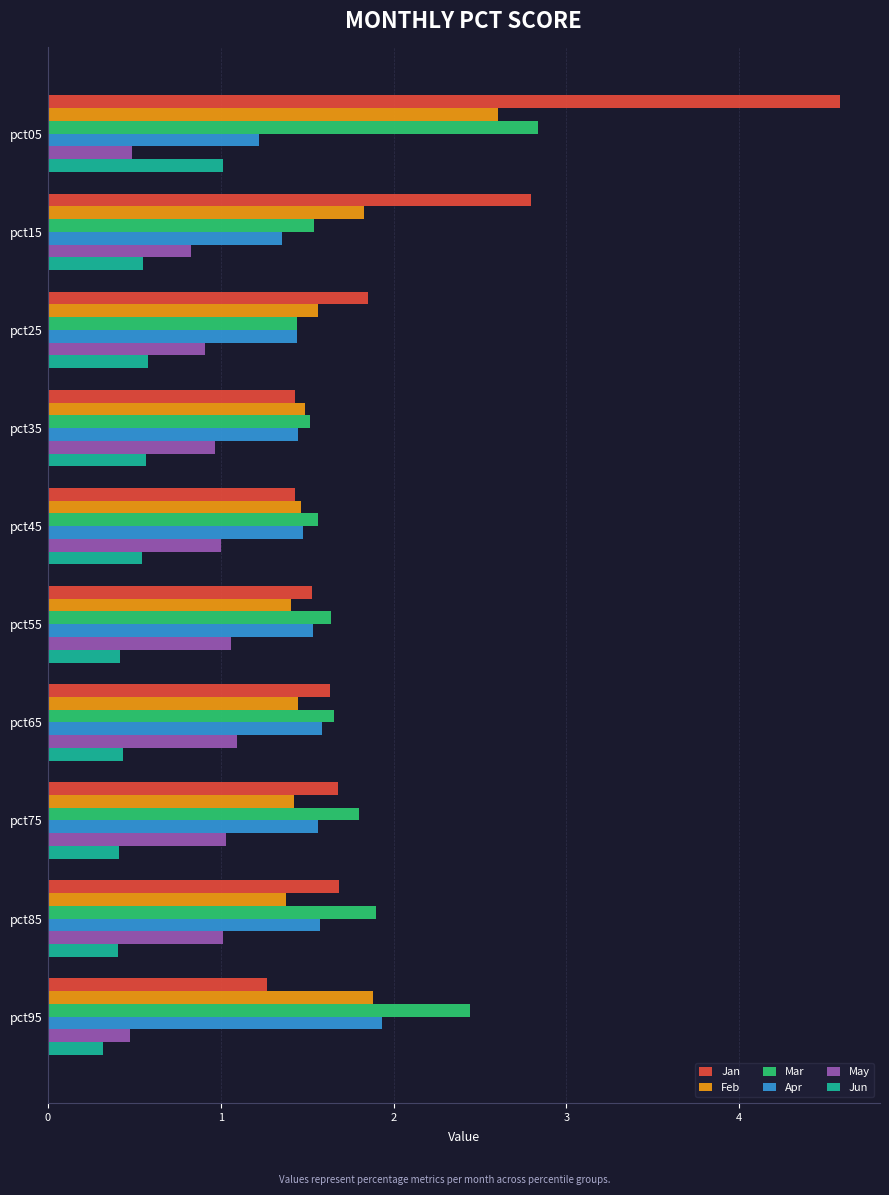

What is the greatest value displayed?

4.6